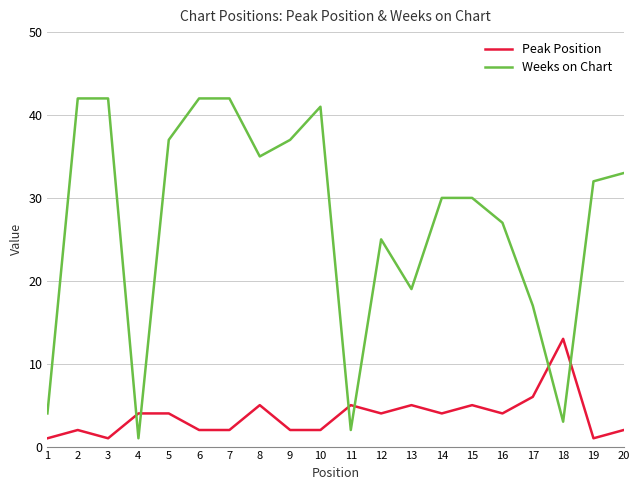

Is it true that Weeks on Chart equals 42 at 6?

True